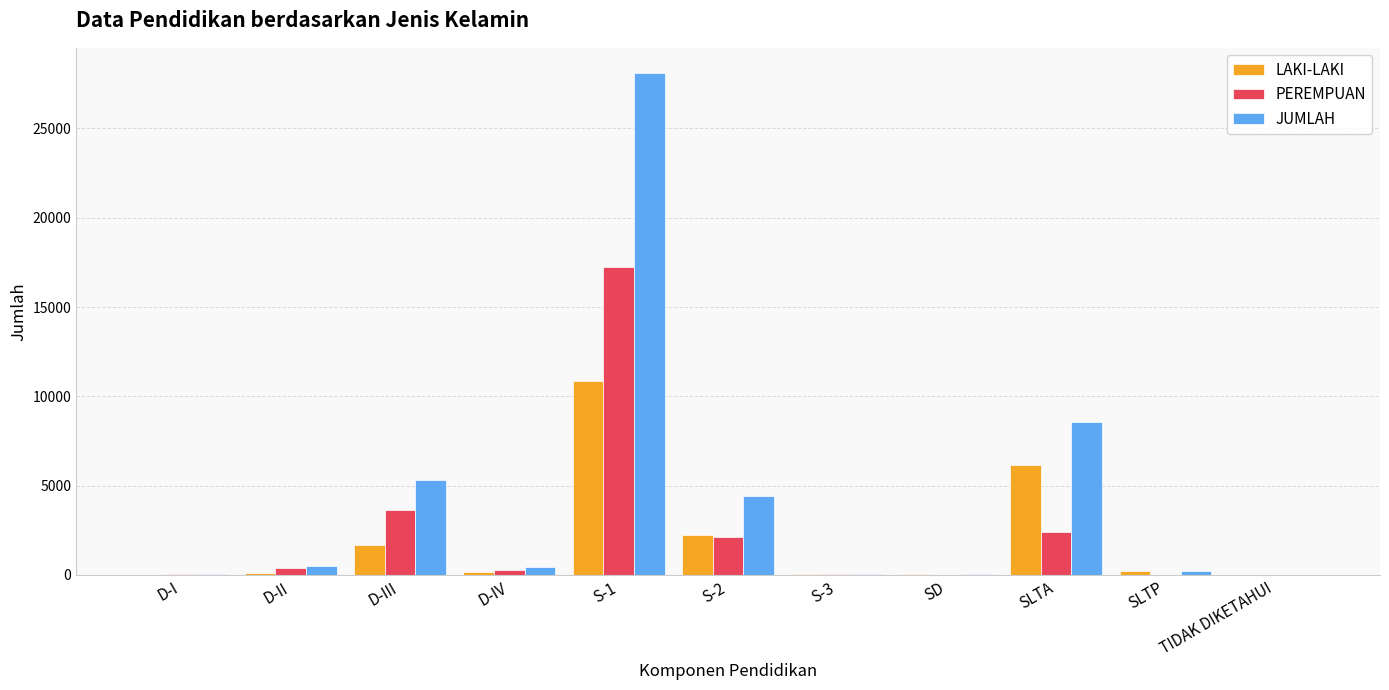

What are all the series names shown in the legend?

LAKI-LAKI, PEREMPUAN, JUMLAH